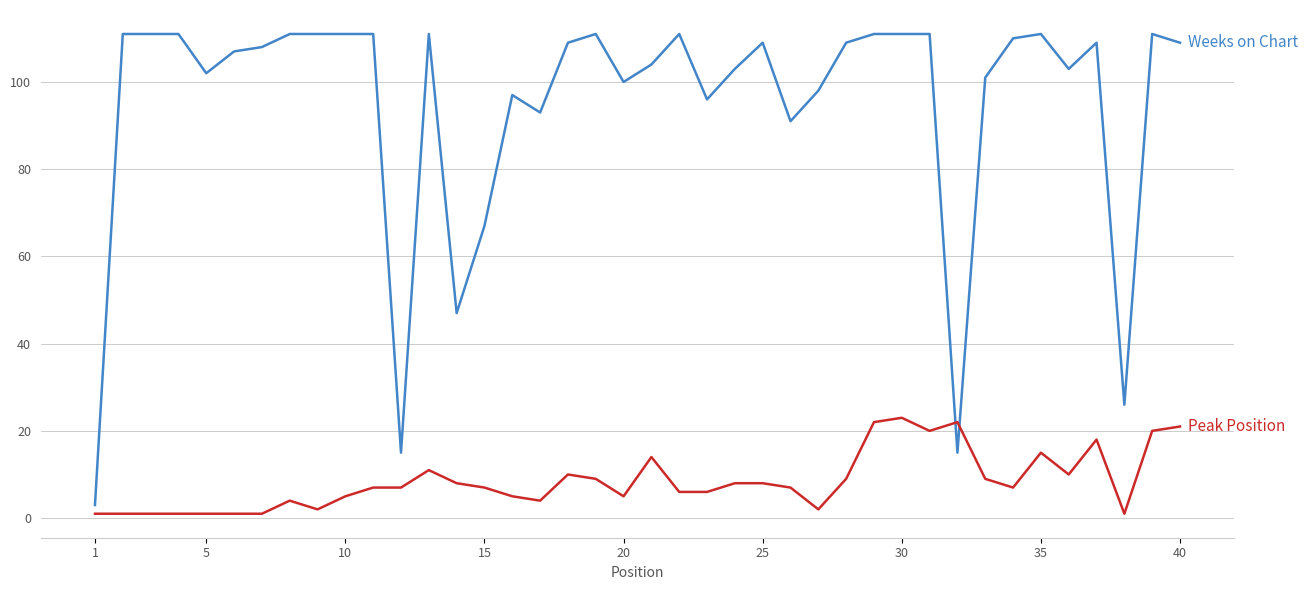

What is the greatest value displayed?

111